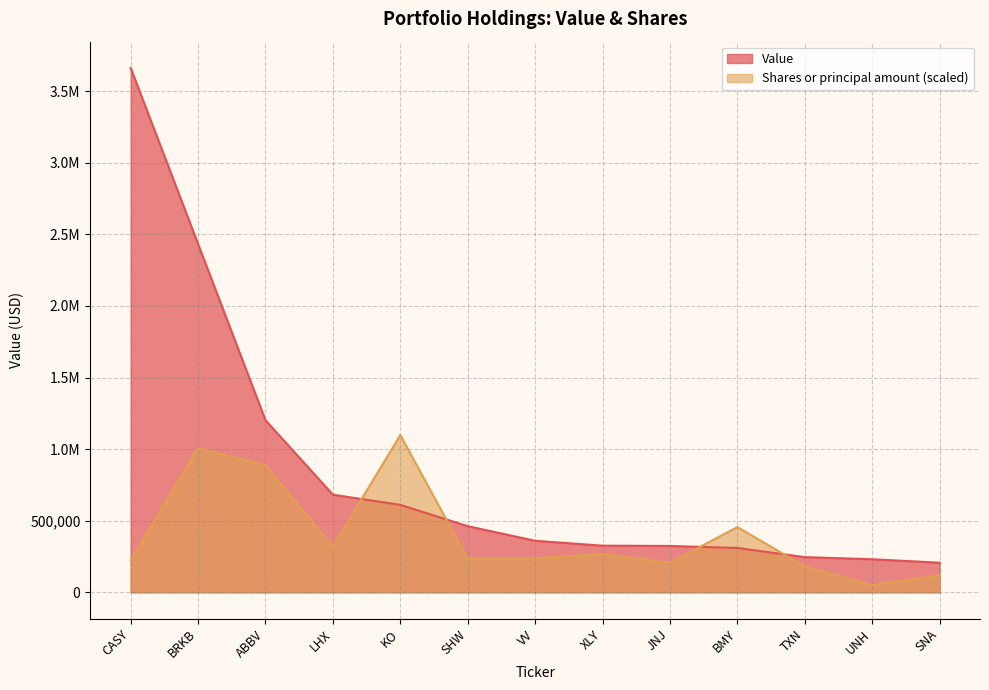

What is the difference between the maximum and second lowest values in the Value series?

3432000.0